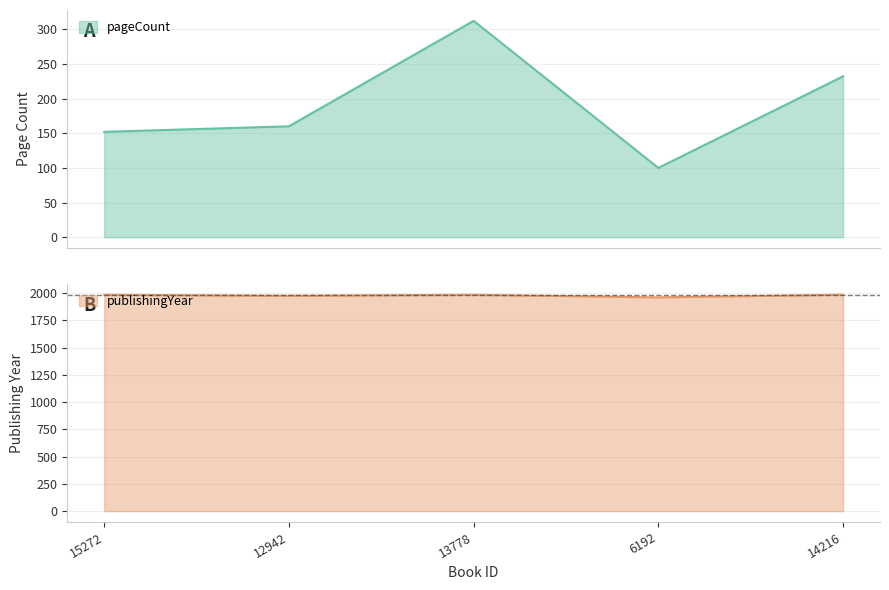

Which series changed the most between 15272 and 12942?

publishingYear